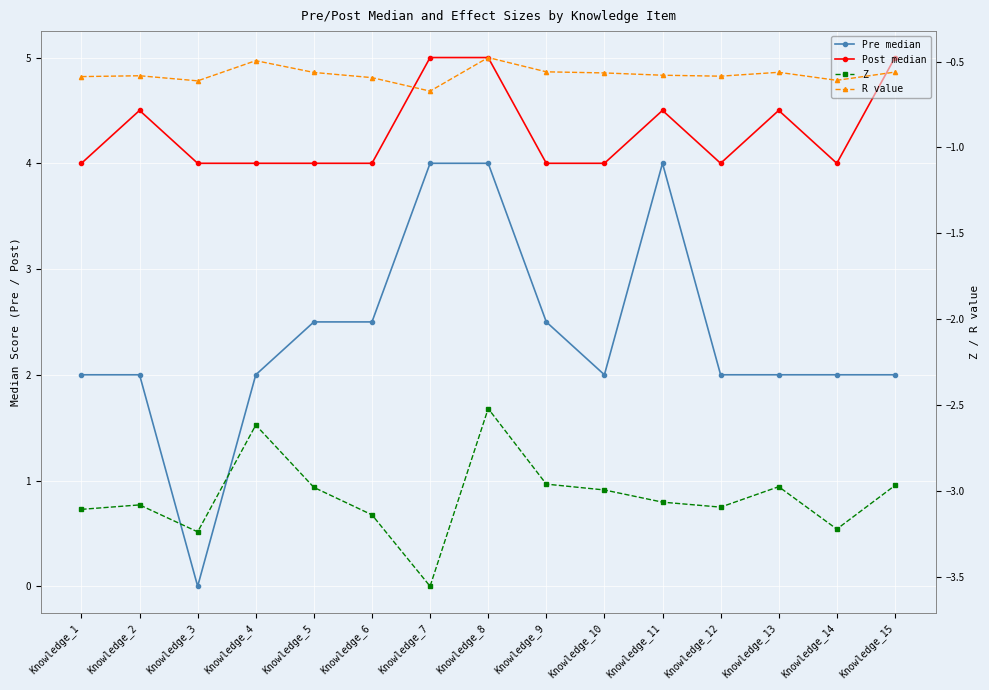

True or false: Pre median and R value intersect in this chart.

False